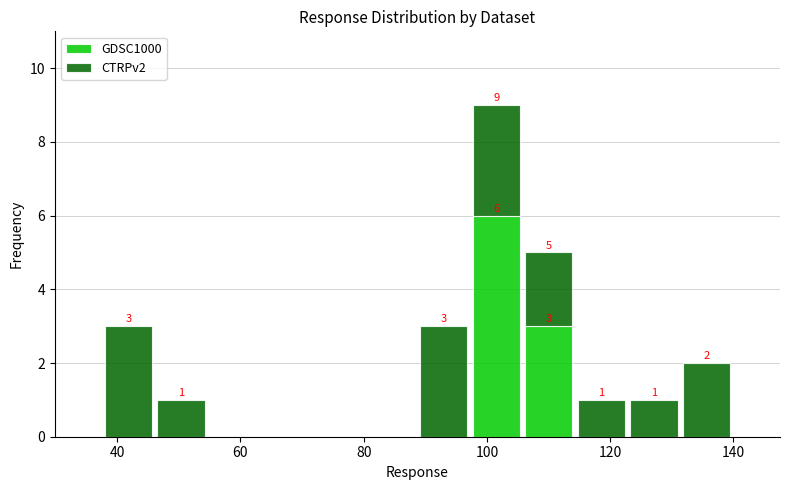

Which range on the x-axis has the tallest stacked bar (by total height)?

98 to 106